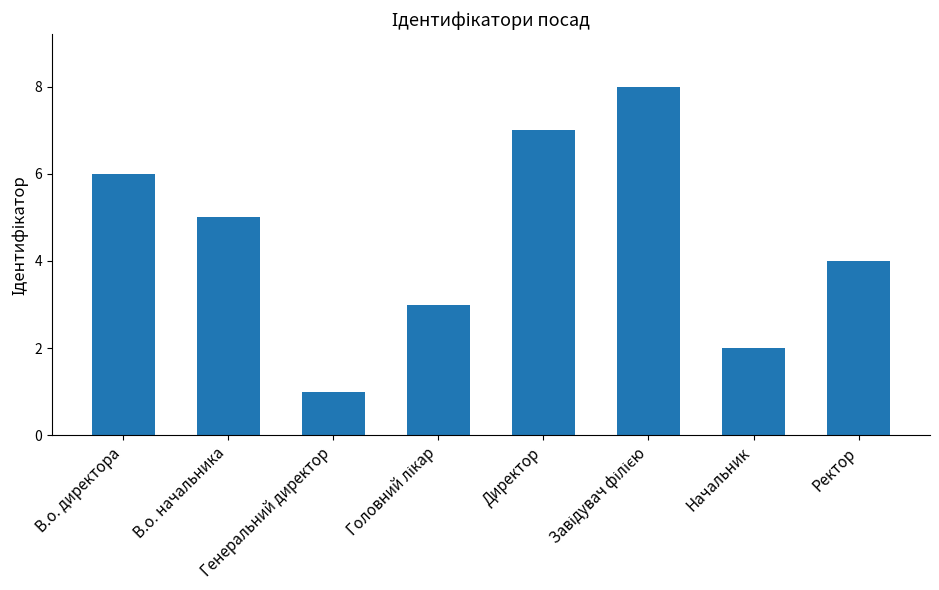

Reading left to right, list all the values displayed in this chart.

6	5	1	3	7	8	2	4